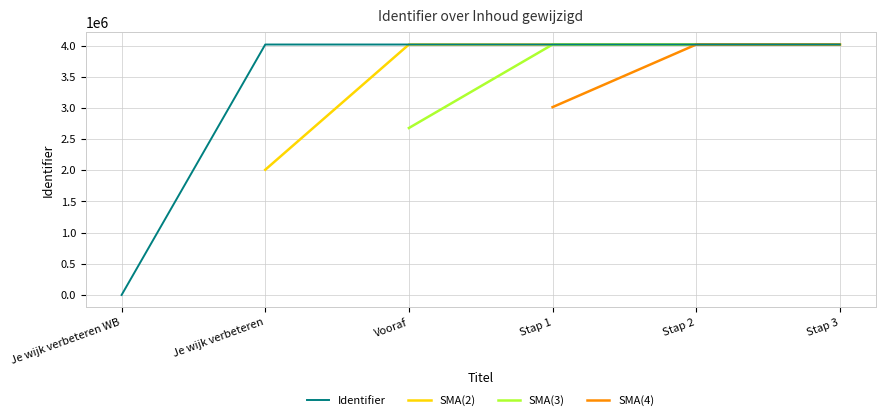

True or false: SMA(4) and Identifier intersect in this chart.

False